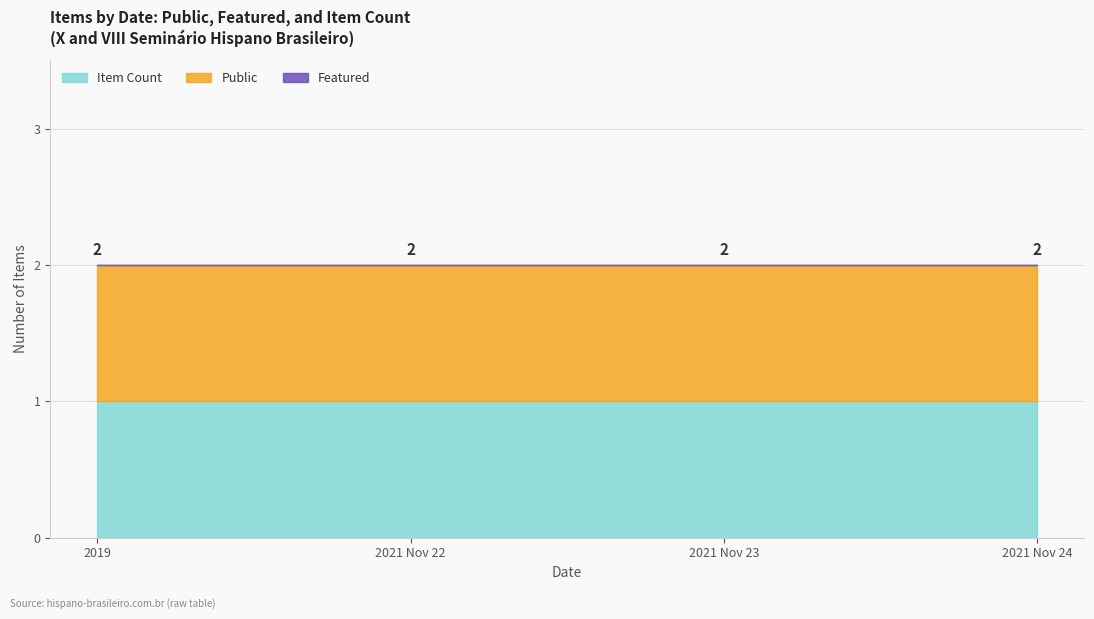

What is the label of the 4th point from the right?

2019